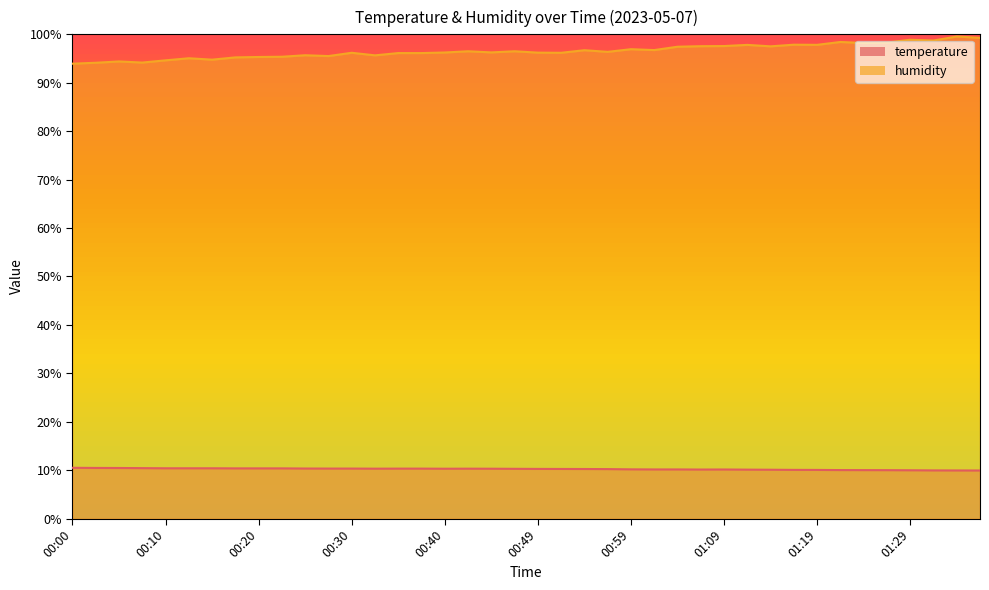

What is the label of the 12th point from the right?

01:09